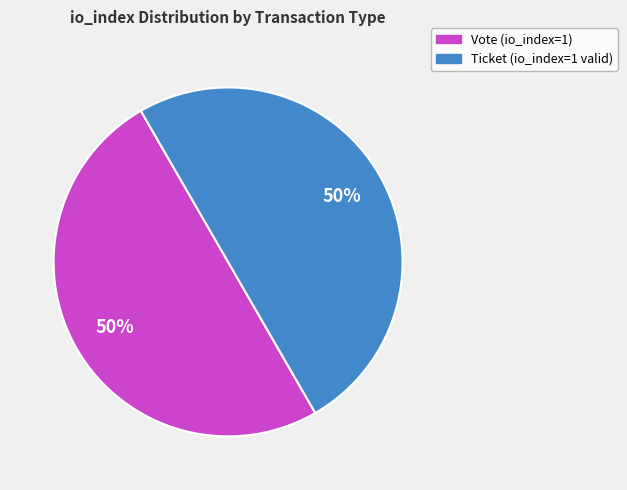

Count the number of slices in the pie.

2